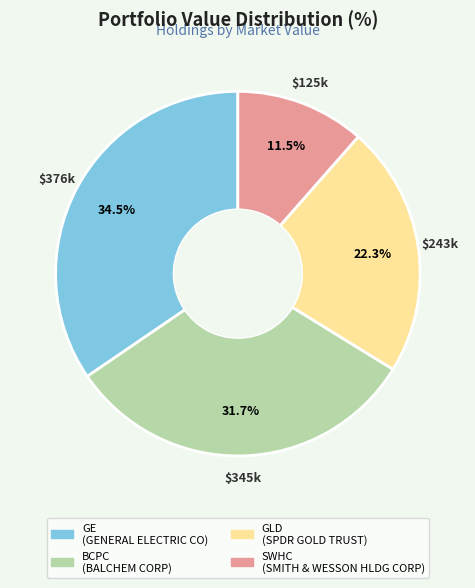

Does any single category account for the majority?

No